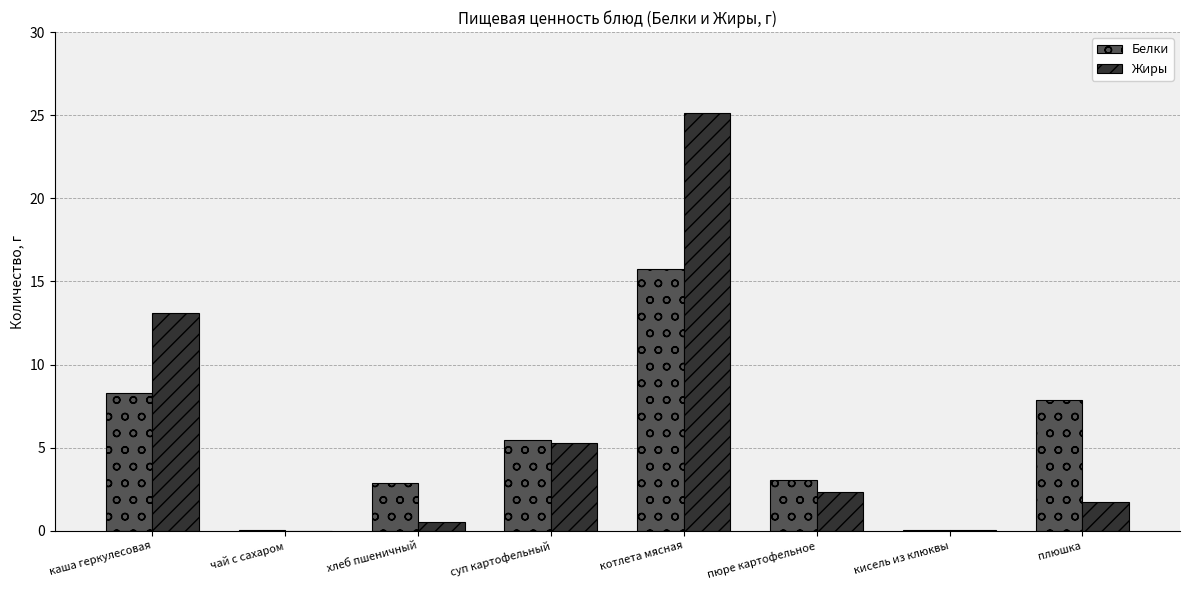

What is the maximum value shown in the chart?

25.2